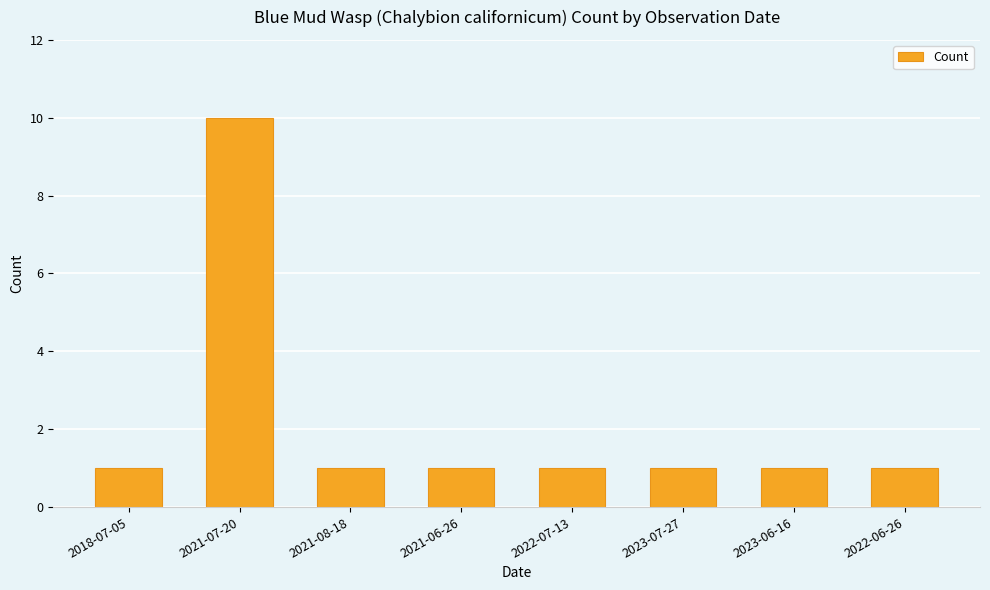

Reading left to right, extract all data points from this chart.

2018-07-05=1	2021-07-20=10	2021-08-18=1	2021-06-26=1	2022-07-13=1	2023-07-27=1	2023-06-16=1	2022-06-26=1